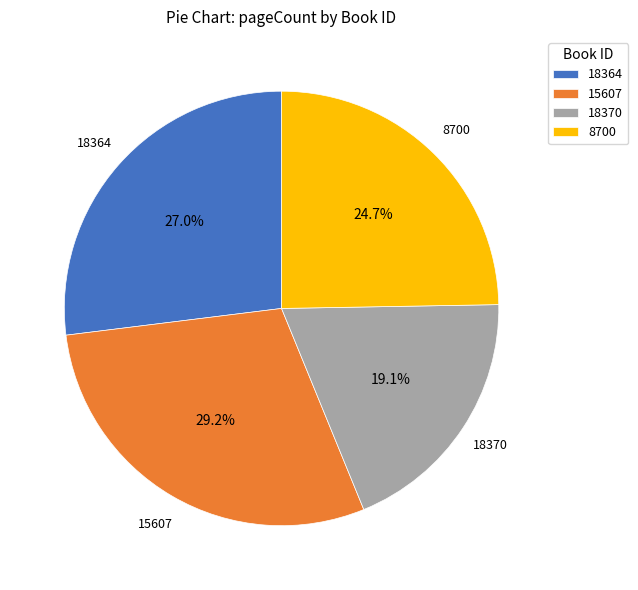

Which slice is the smallest?

18370